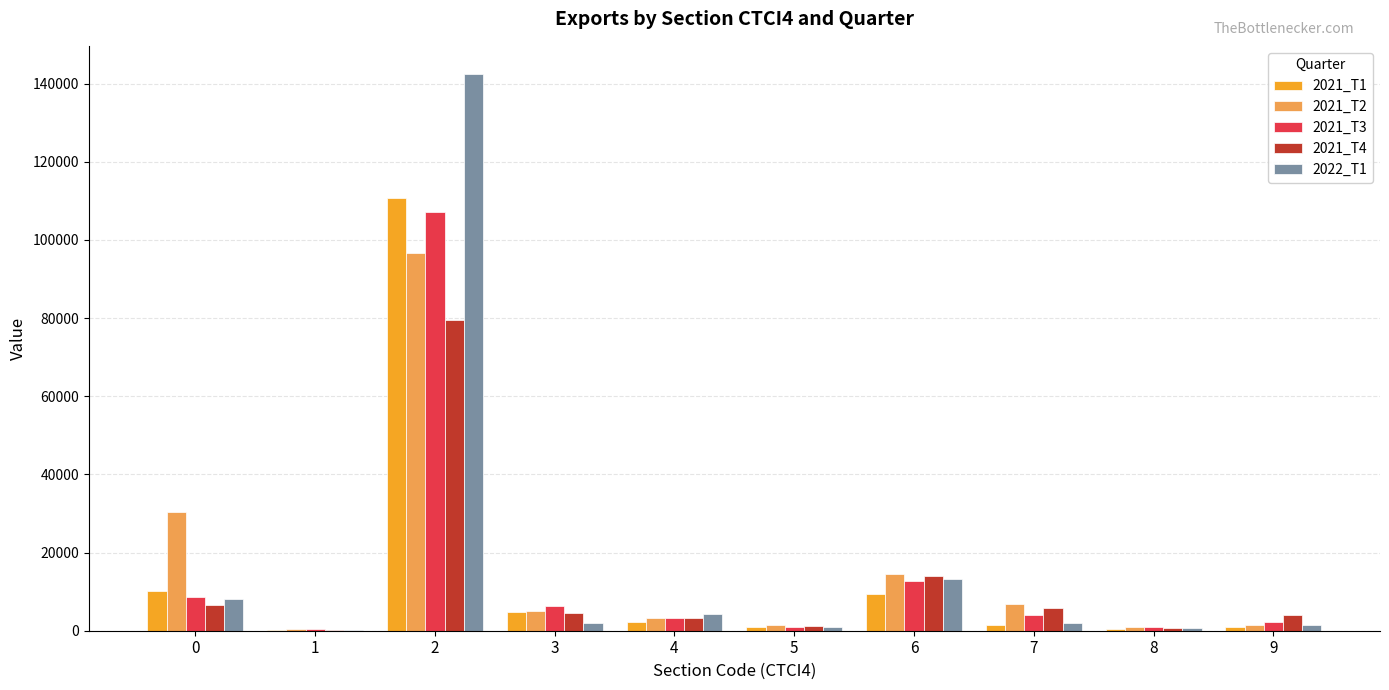

What is the maximum value shown in the chart?

142519.7